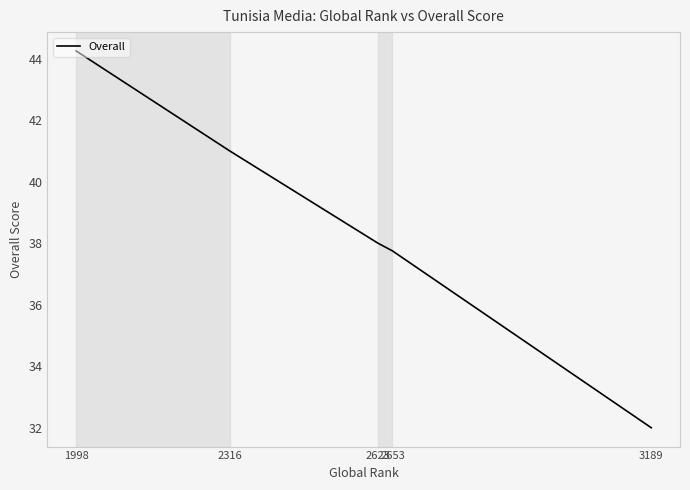

Rank the categories by value from highest to lowest.

1998, 2316, 2623, 2653, 3189